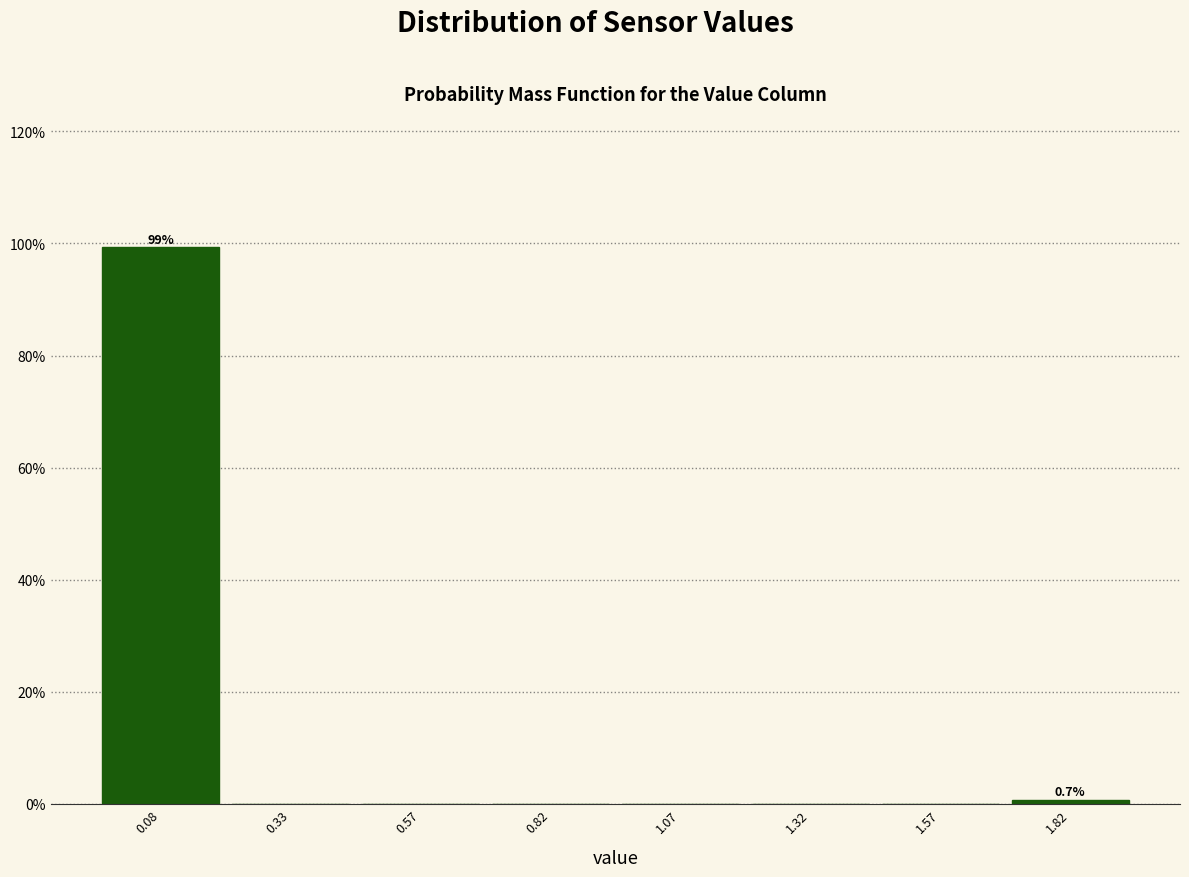

Which range on the x-axis has the tallest bar?

-0.05 to 0.20